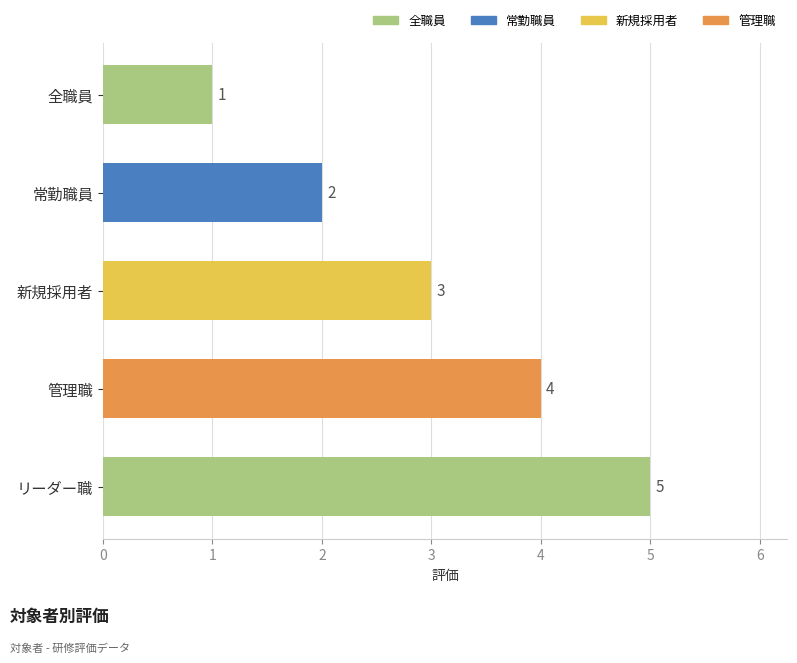

What is the change in value from 新規採用者 to リーダー職?

+2